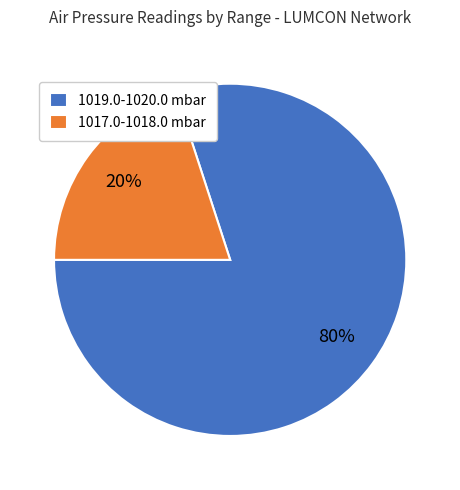

Do 1017.0-1018.0 mbar and 1019.0-1020.0 mbar together represent more than half of the pie?

Yes